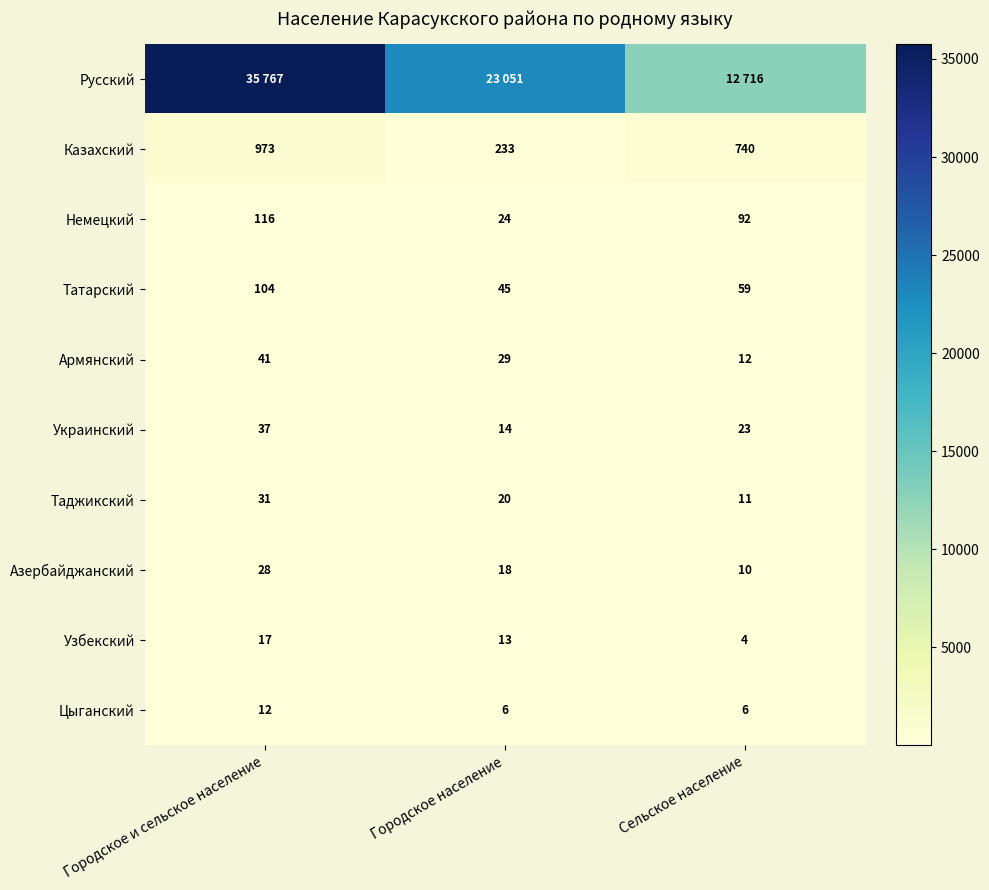

How many values in the Немецкий series are below 92?

1